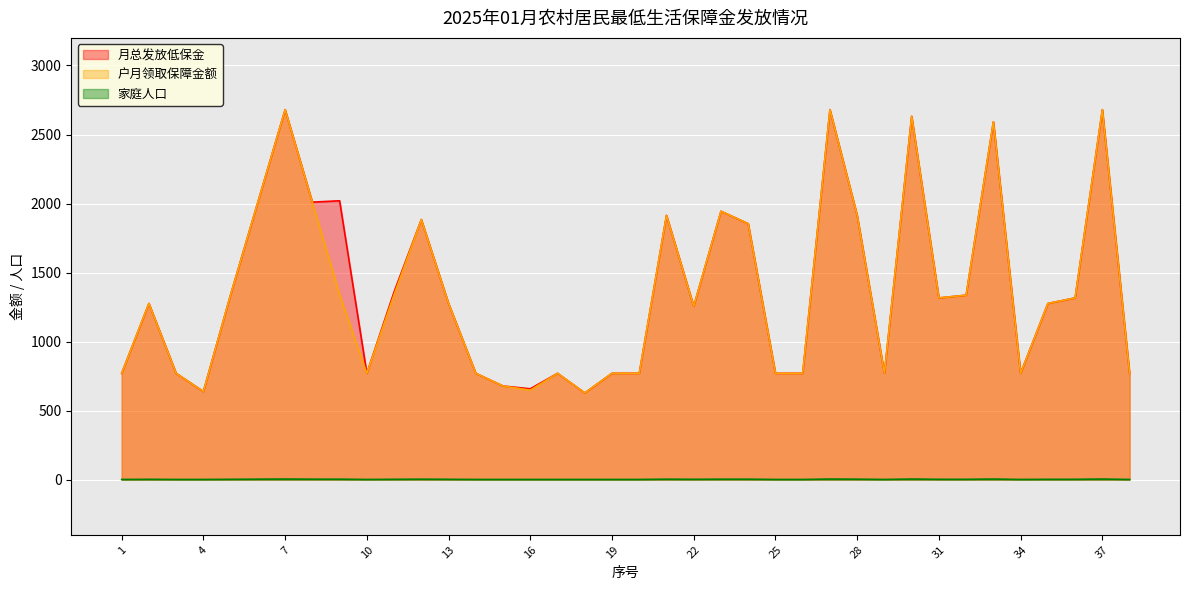

How many interior local valleys does the 月总发放低保金 series have?

9